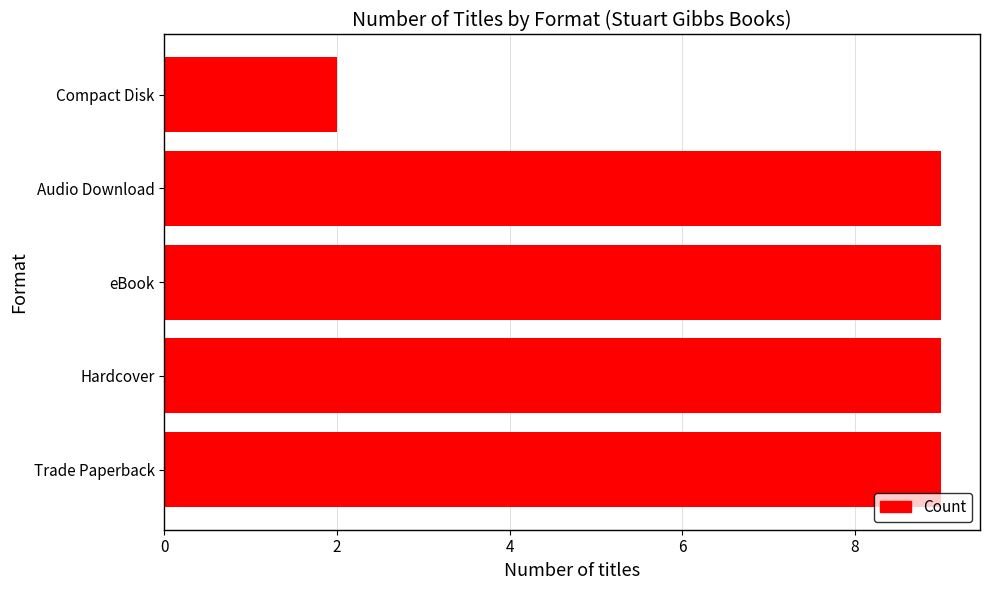

True or false: the data shows 6 at Audio Download.

False